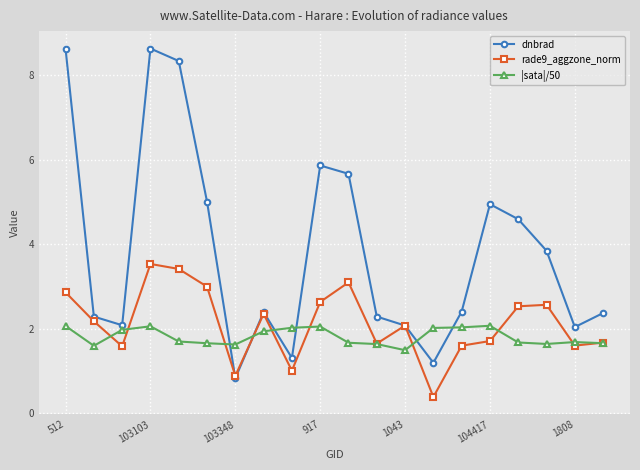

True or false: |sata|/50 and dnbrad cross at least once.

True